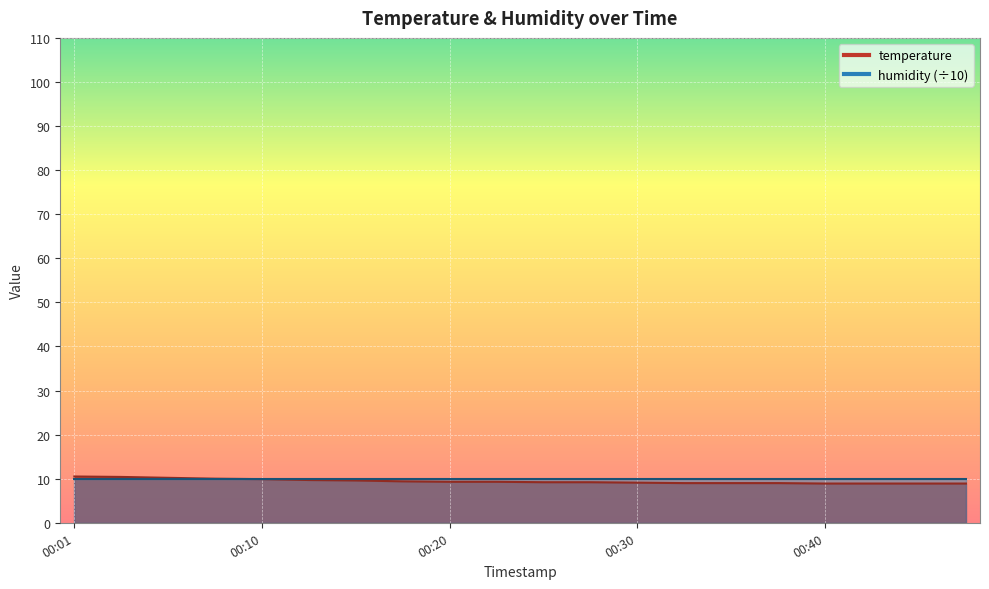

What is the difference between the maximum and minimum values?

1.6